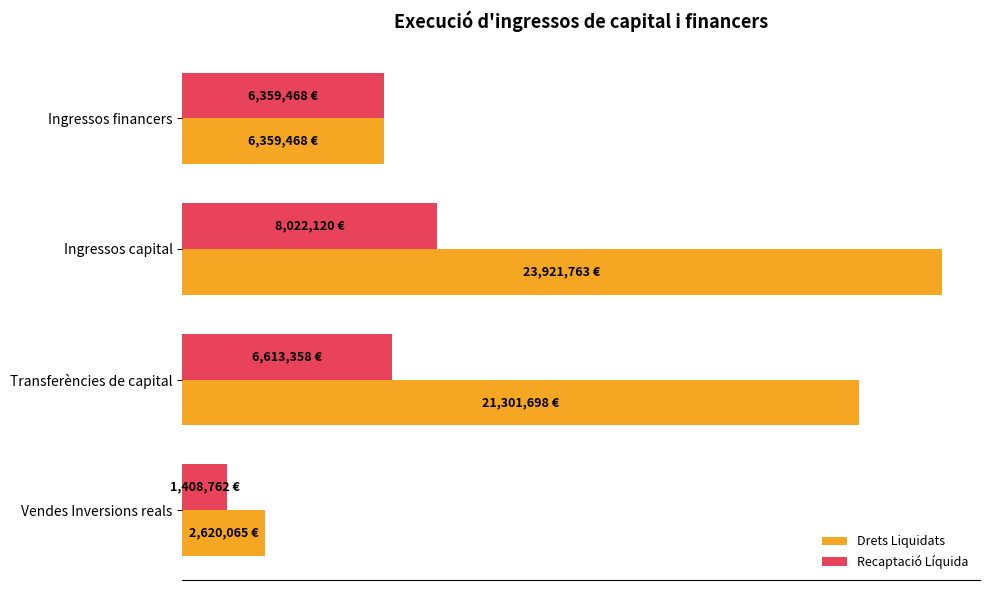

Reading right to left, transcribe all the data shown in this chart.

Drets Liquidats: 6359467.8	23921762.5	21301697.9	2620064.6
Recaptació Líquida: 6359467.8	8022120.4	6613357.9	1408762.5